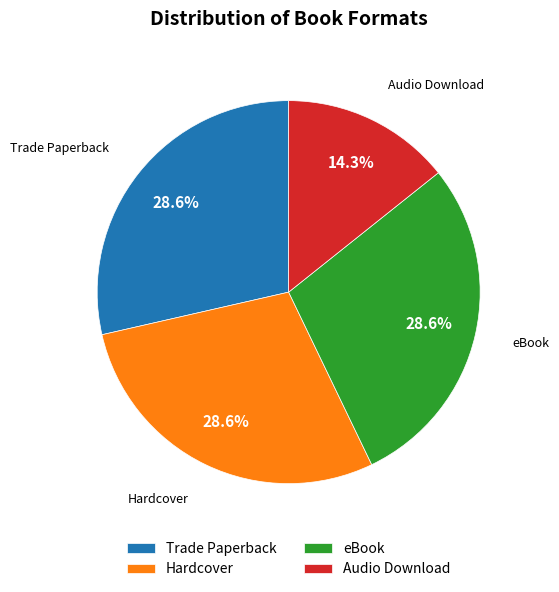

The Trade Paperback slice represents 15% of the pie. True or false?

False